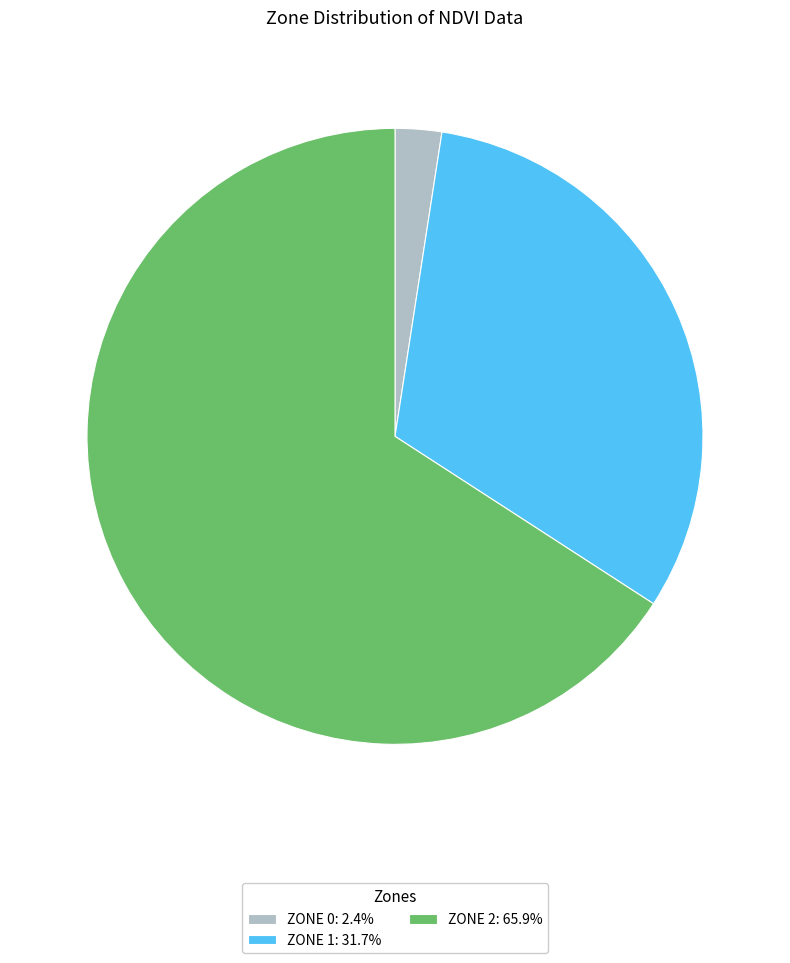

Does any single category account for the majority?

Yes